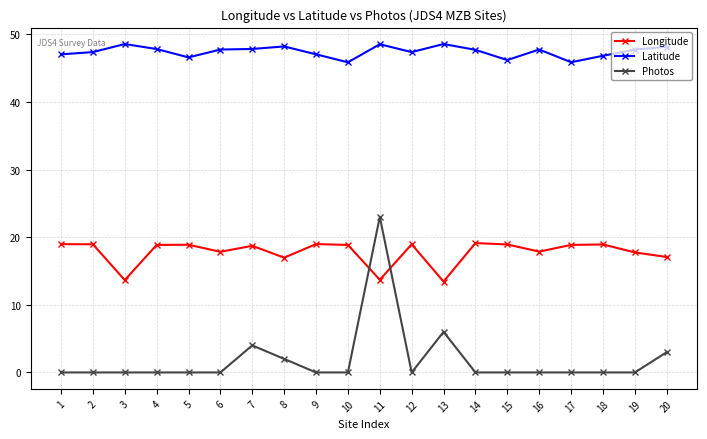

Where does the Longitude series first go above 18?

1